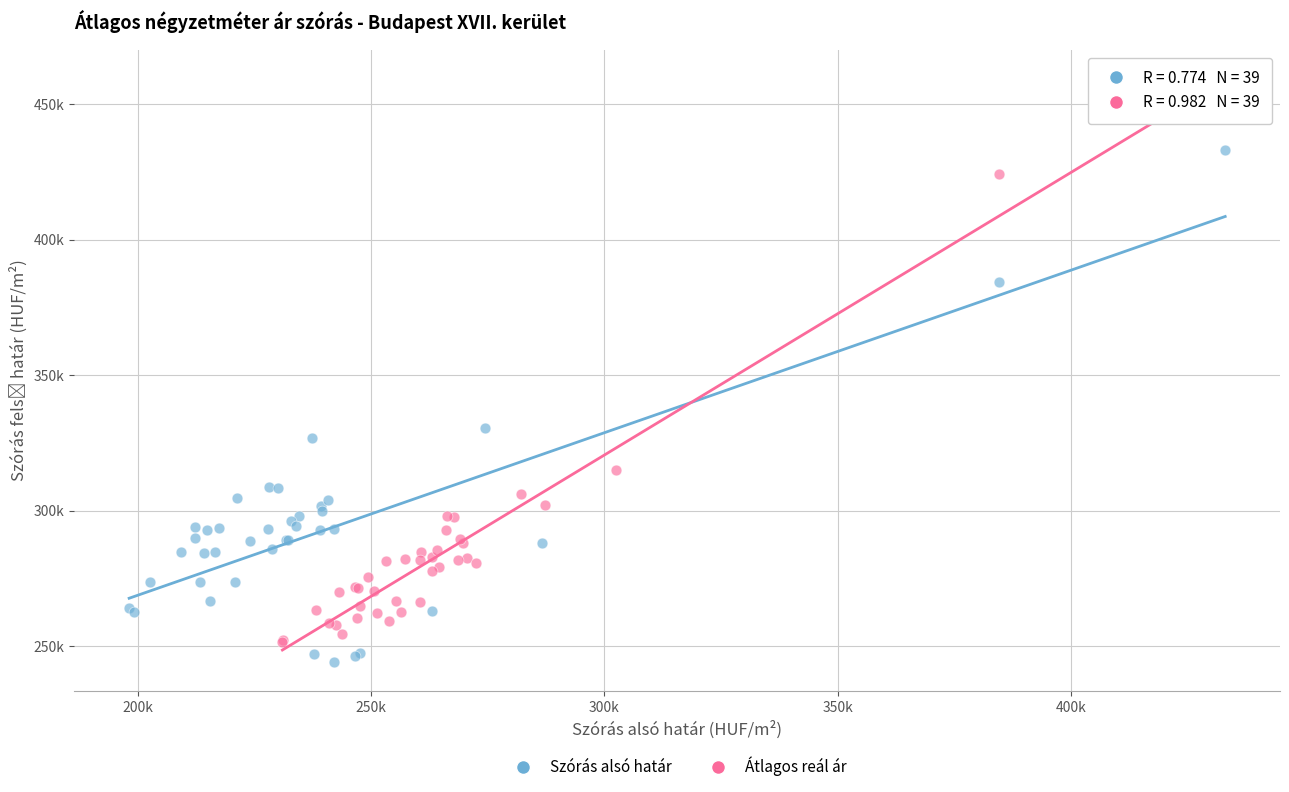

Which series has the largest Y range (max minus min)?

Átlagos reál ár